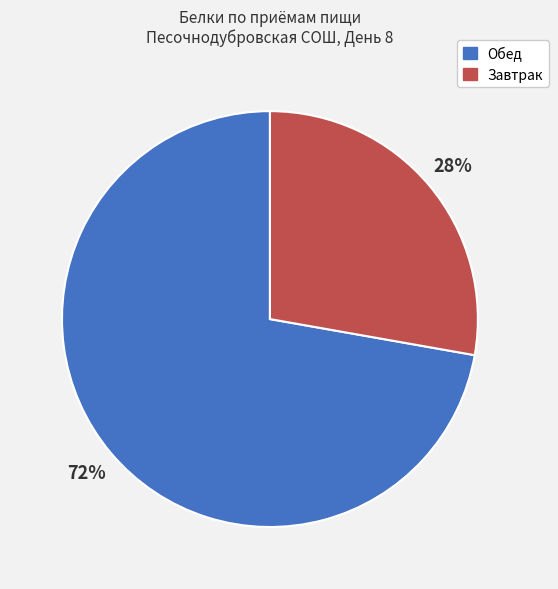

To the nearest percent, what is the average slice percentage?

50%